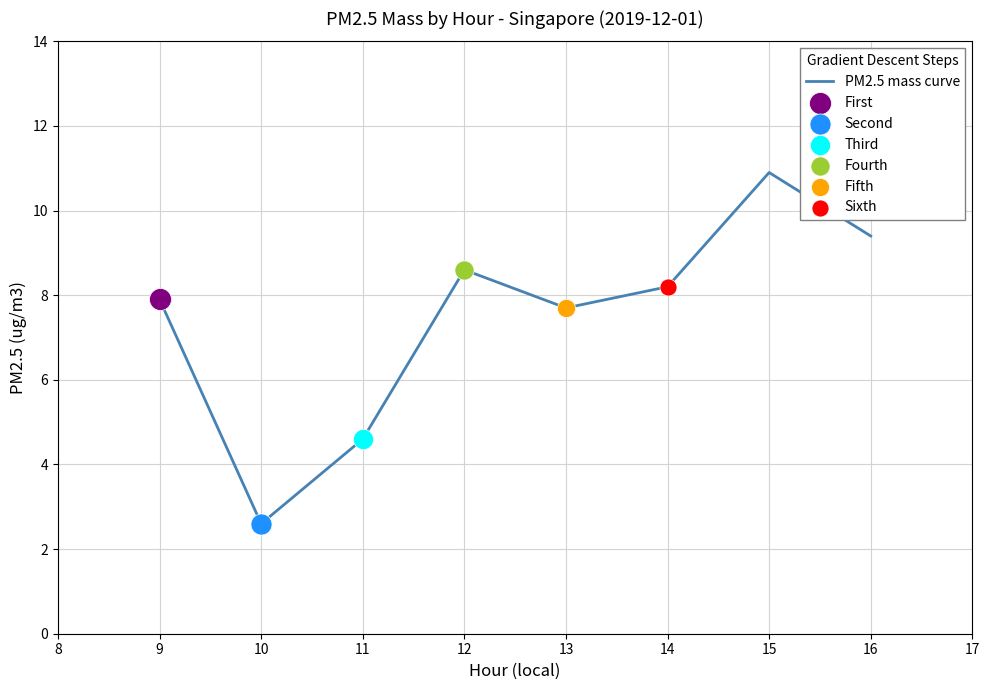

Approximately how many times larger is the value at 9 compared to 14?

1.0